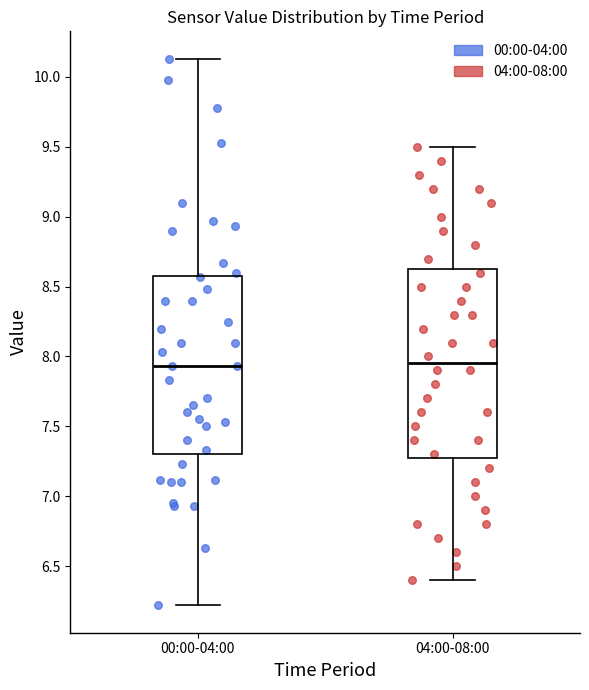

Where is the lower edge of the box for 04:00-08:00 on the y-axis? The values are not printed on the chart, so give them approximately, as read against the axis.

7.30